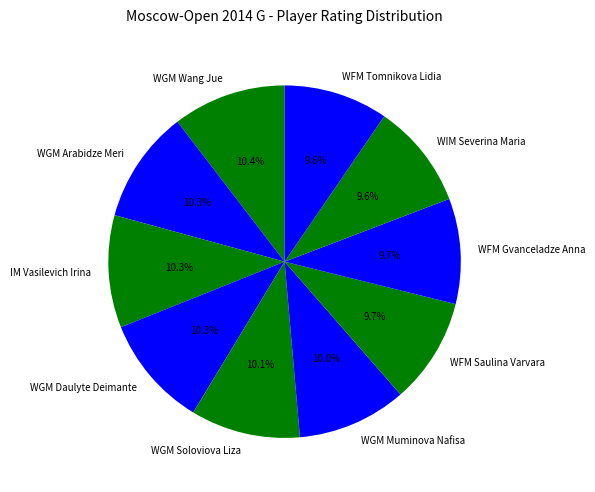

To the nearest percent, what is the combined percentage of WFM Saulina Varvara and WFM Gvanceladze Anna?

19%